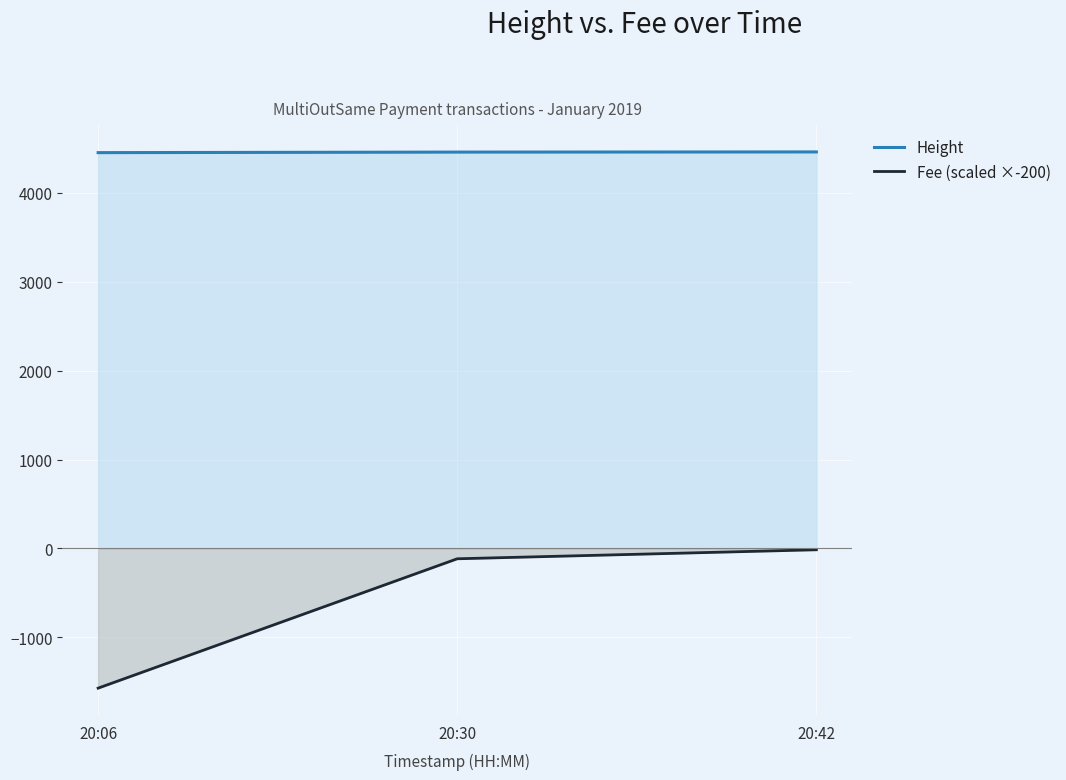

What is the maximum value shown in the chart?

4461.0